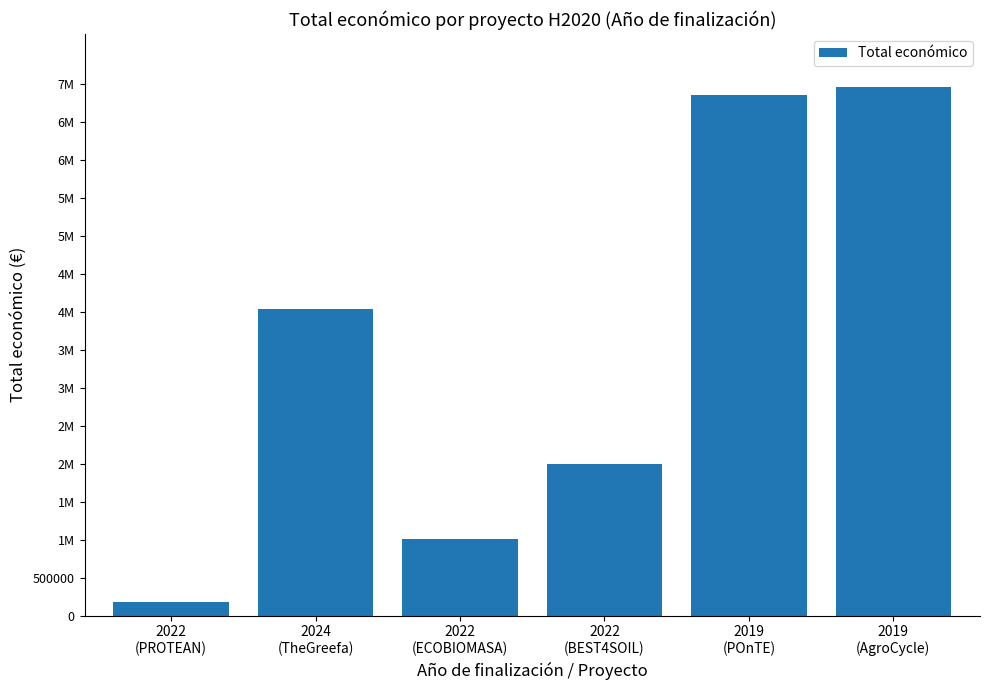

List the labels in order of value, largest first.

2019
(AgroCycle), 2019
(POnTE), 2024
(TheGreefa), 2022
(BEST4SOIL), 2022
(ECOBIOMASA), 2022
(PROTEAN)